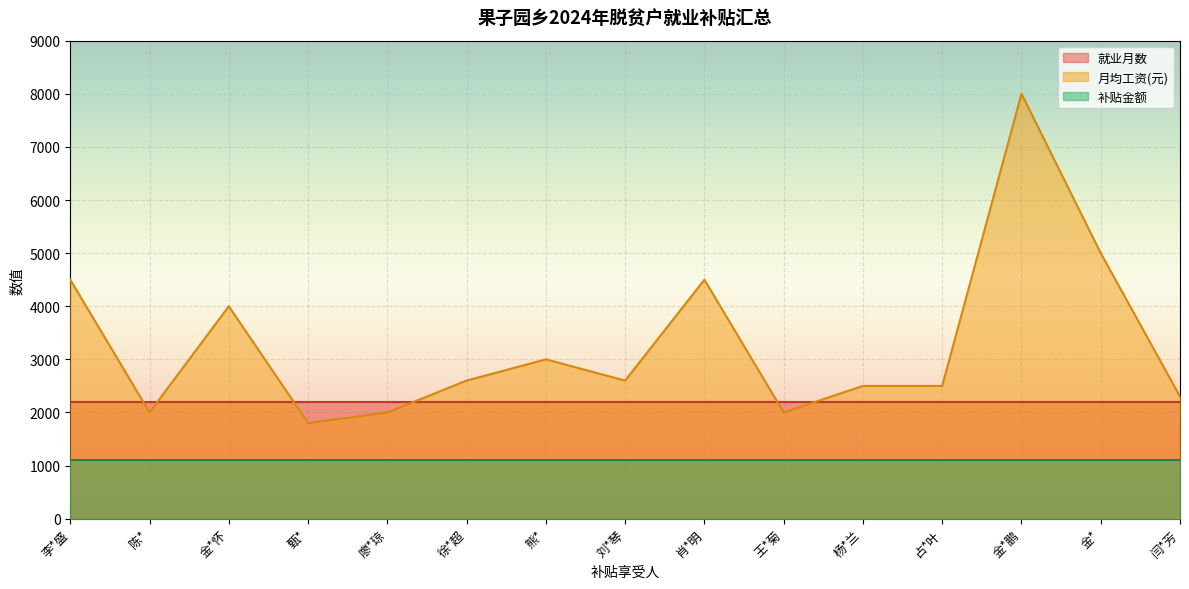

Where is 月均工资(元) nearest to the value 4900?

金*